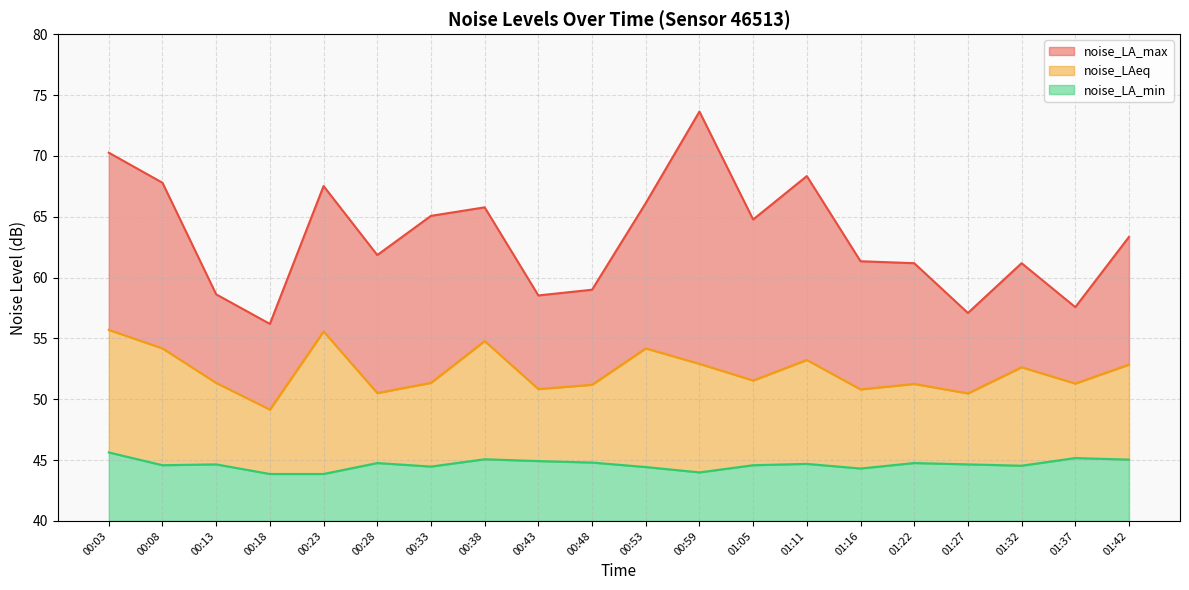

How many lines are shown in the chart?

3